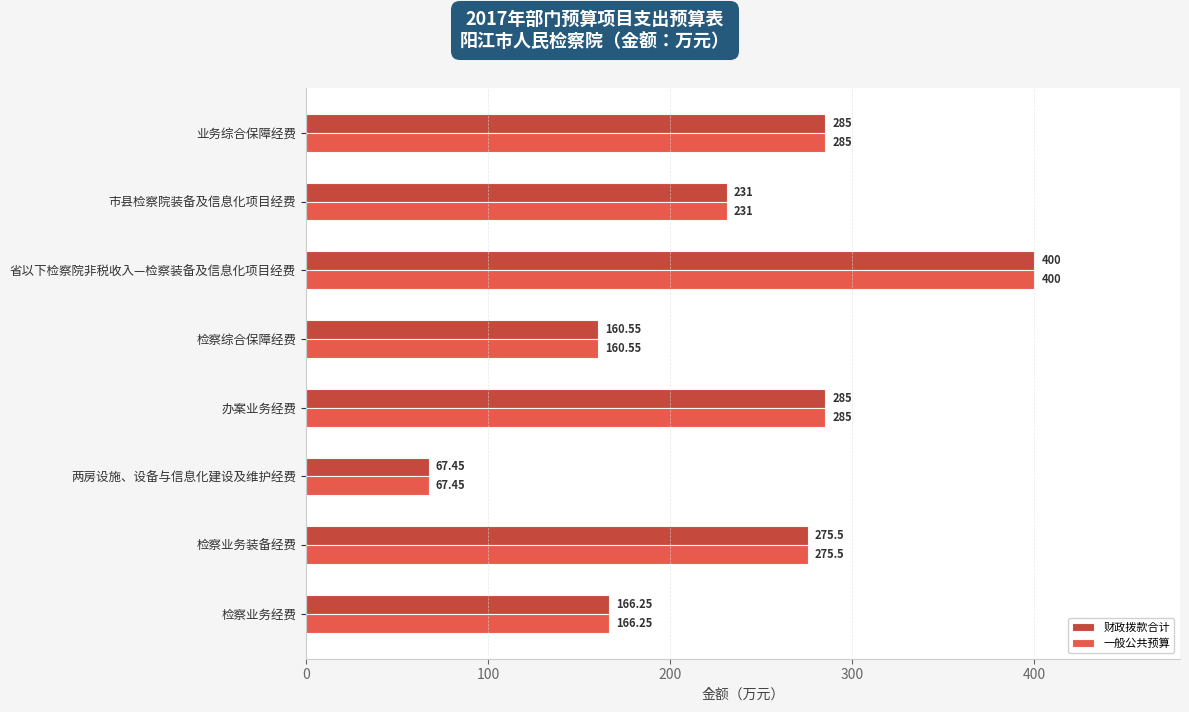

How many values in the 财政拨款合计 series exceed 275?

4